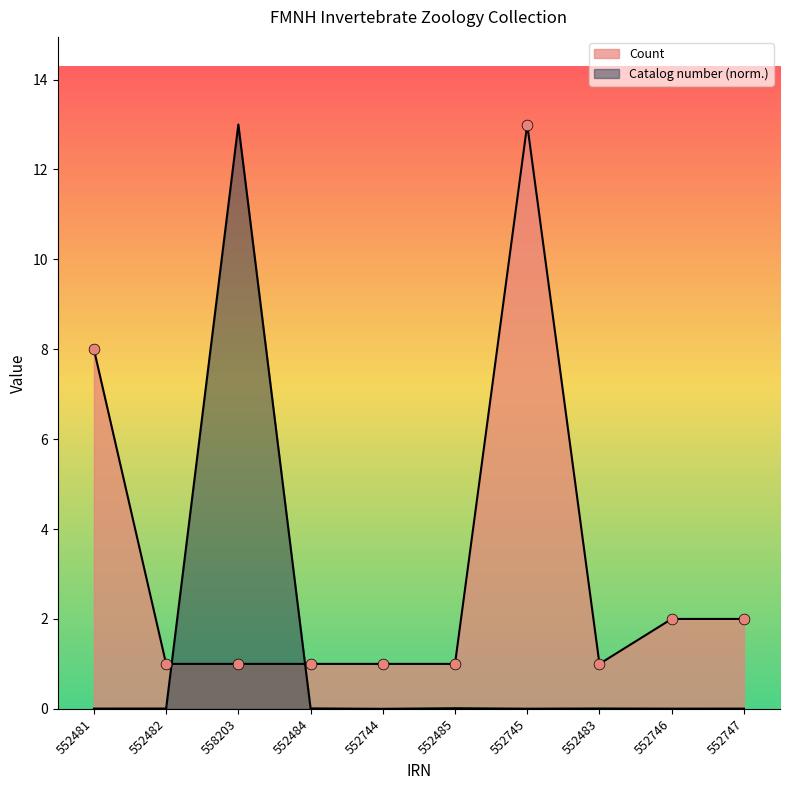

What are all the series names shown in the legend?

Count, Catalog number